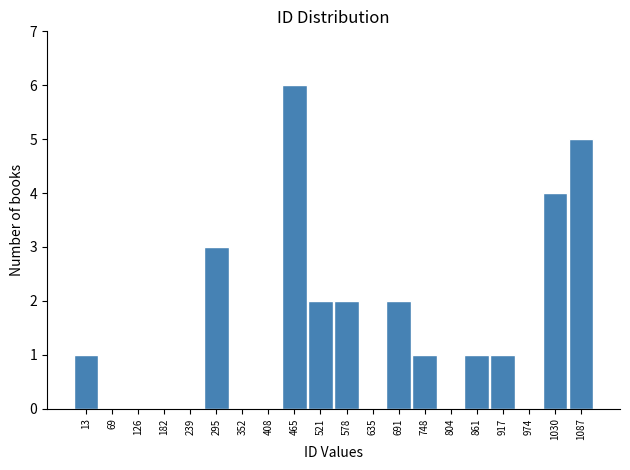

Reading right to left, what are all the values shown in this chart?

1087=5	1030=4	974=0	917=1	861=1	804=0	748=1	691=2	635=0	578=2	521=2	465=6	408=0	352=0	295=3	239=0	182=0	126=0	69=0	13=1